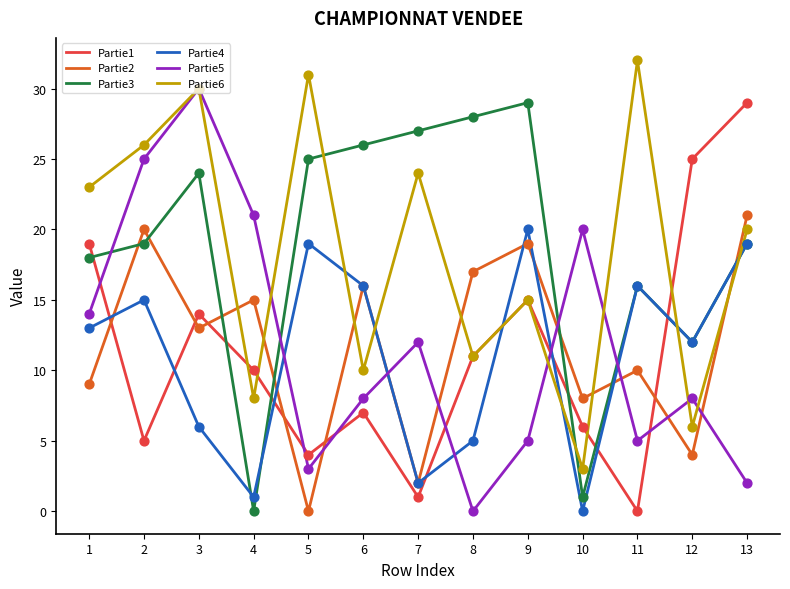

At how many categories does at least one series exceed 18?

13